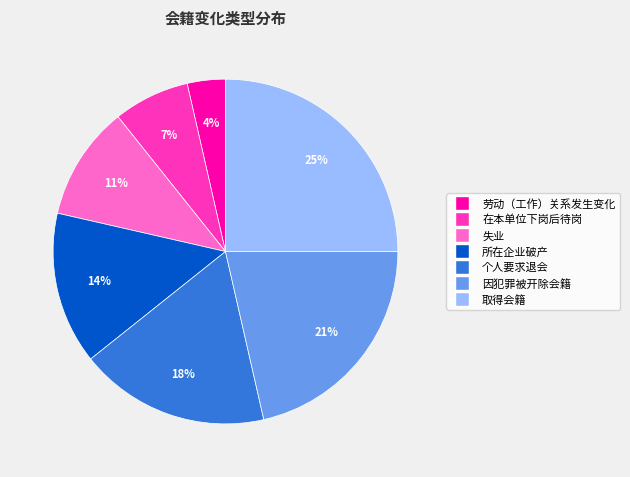

Is there a majority slice in this chart?

No